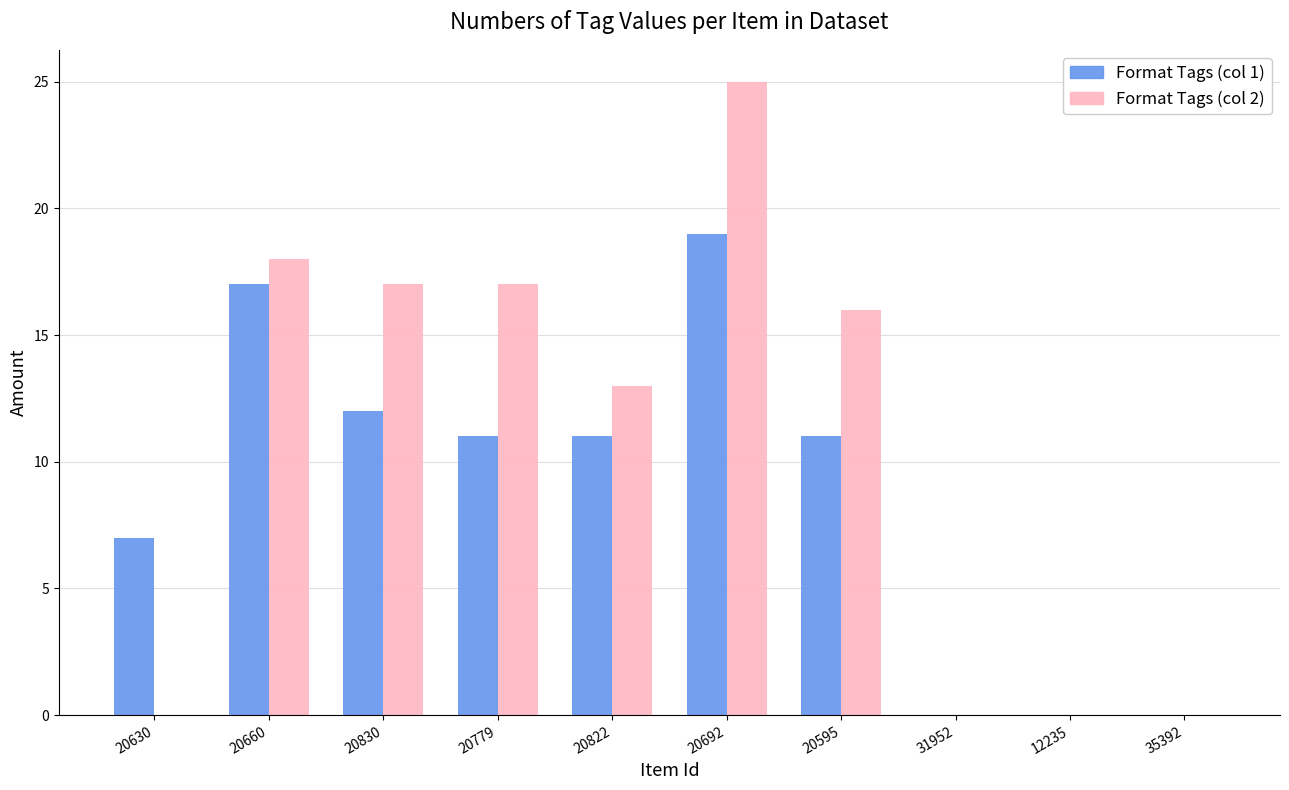

What is the total value across all series at 20630?

7